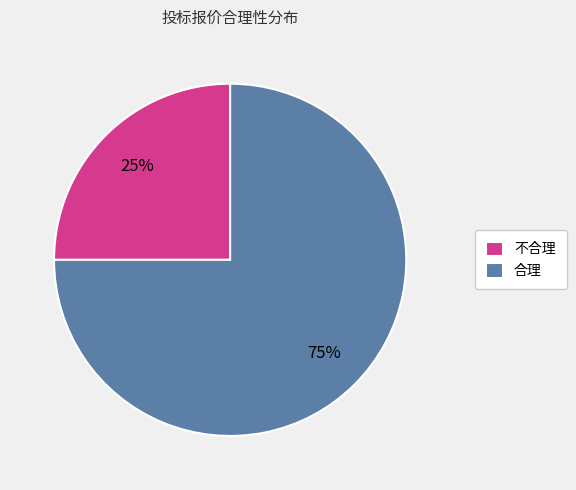

The 合理 slice represents 75% of the pie. True or false?

True